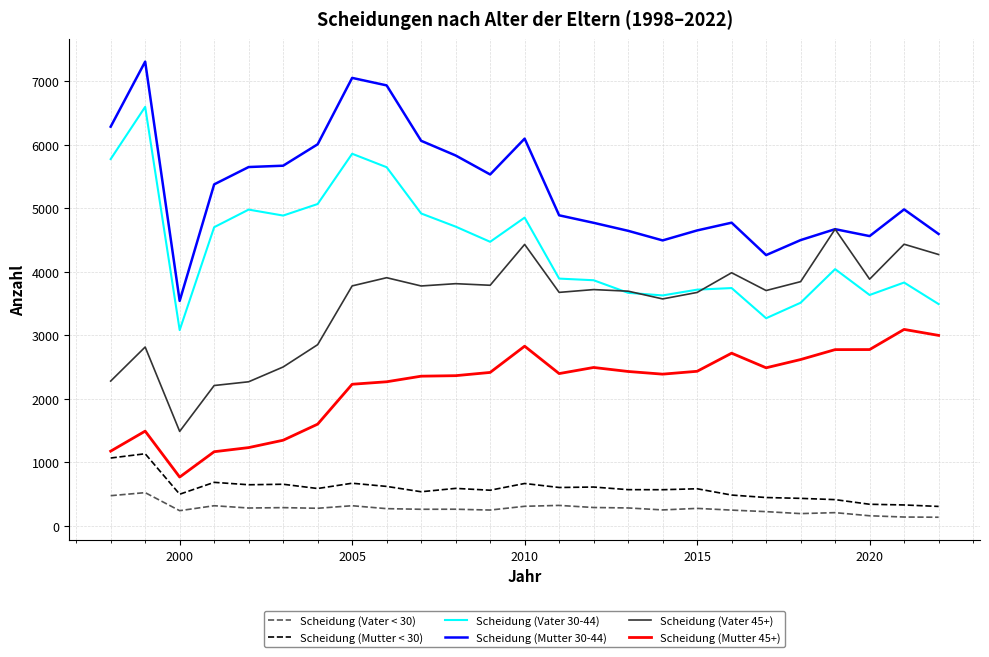

How many lines are shown in the chart?

6